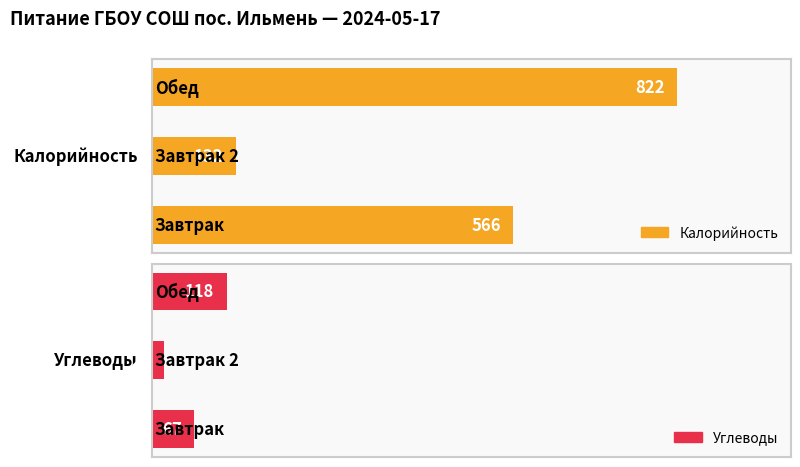

What is the difference between the Углеводы values at 1 and 2?

98